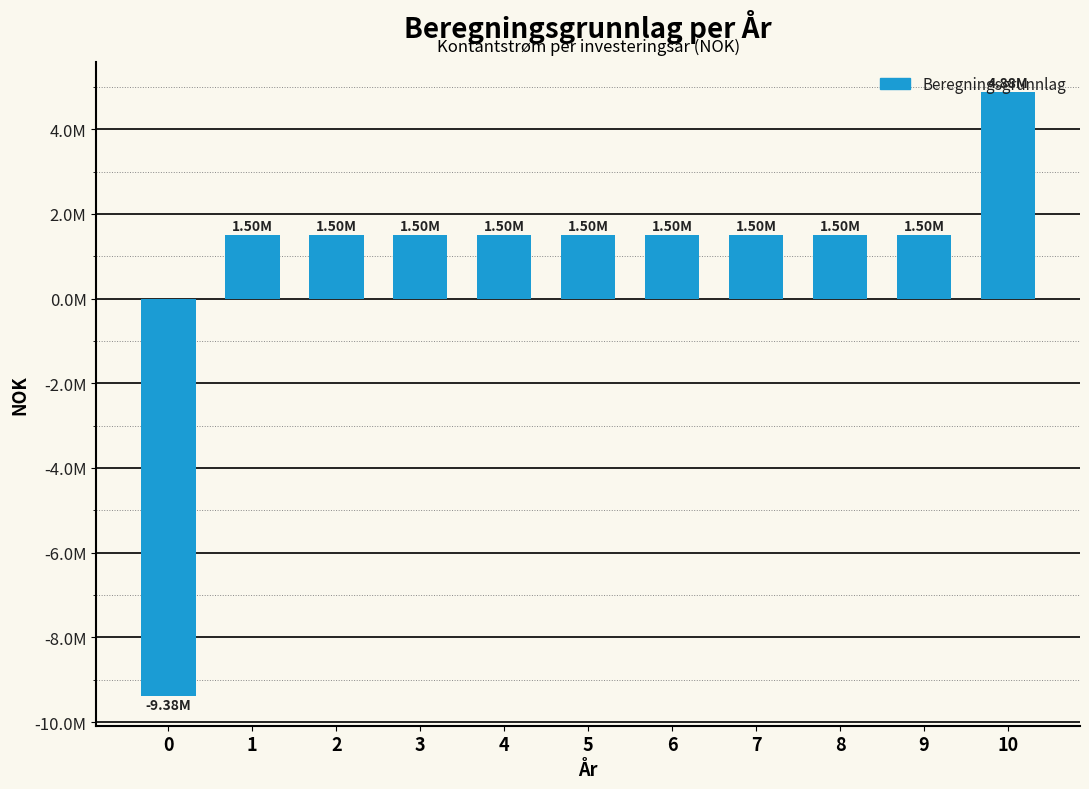

Reading left to right, transcribe all the data shown in this chart.

0=-9375000	1=1500000	2=1500000	3=1500000	4=1500000	5=1500000	6=1500000	7=1500000	8=1500000	9=1500000	10=4875000